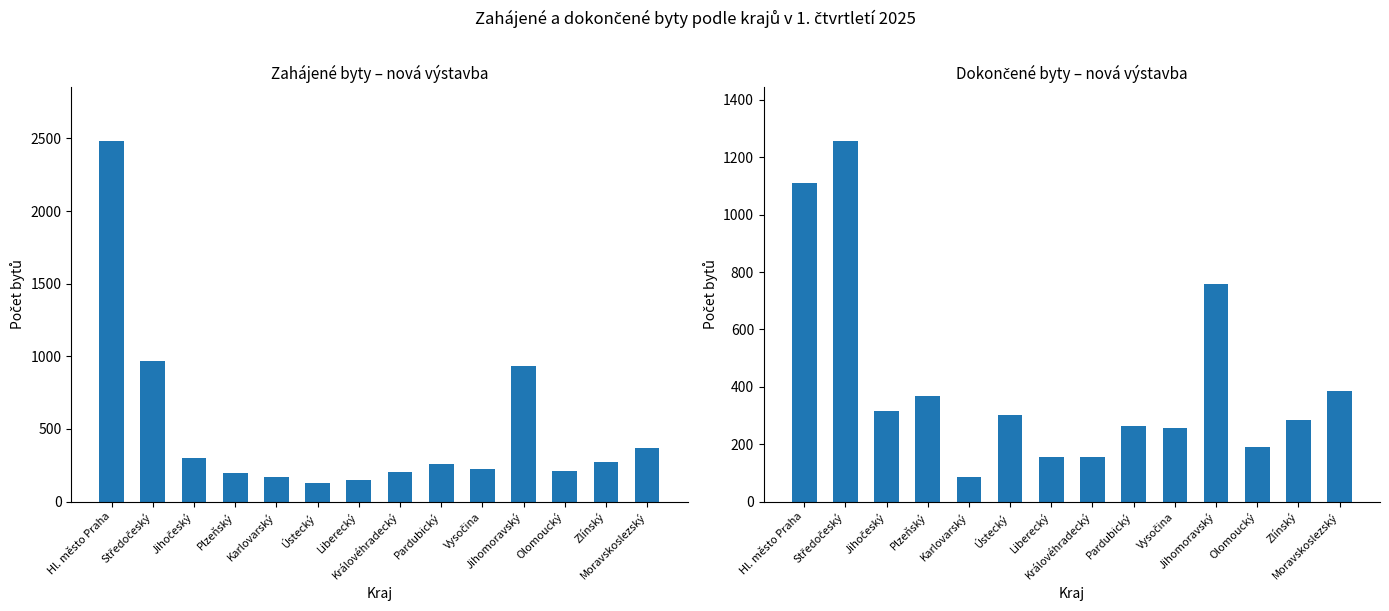

Read the Zahájené byty - nová výstavba value at Středočeský.

971